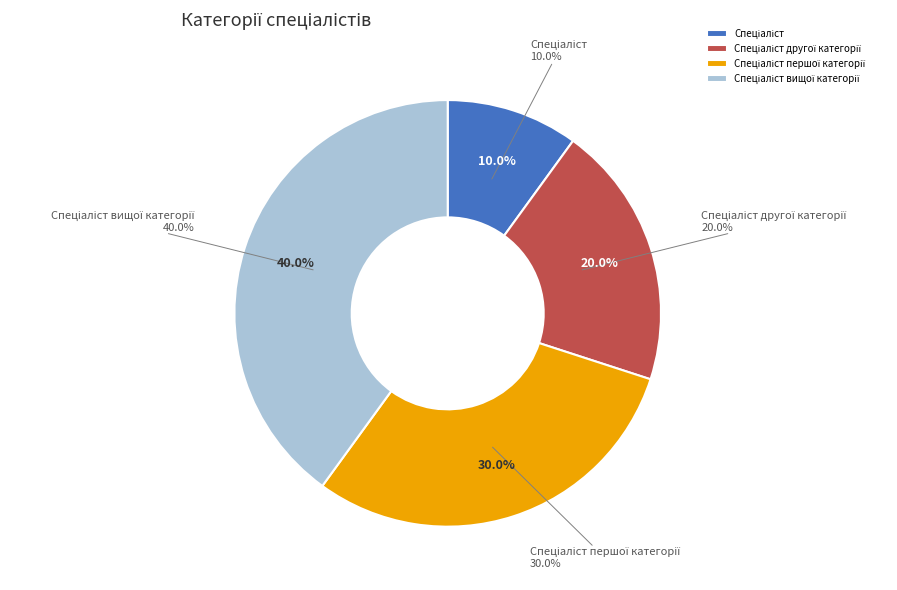

What is the ratio of the value at Спеціаліст другої категорії to the value at Спеціаліст?

2.0